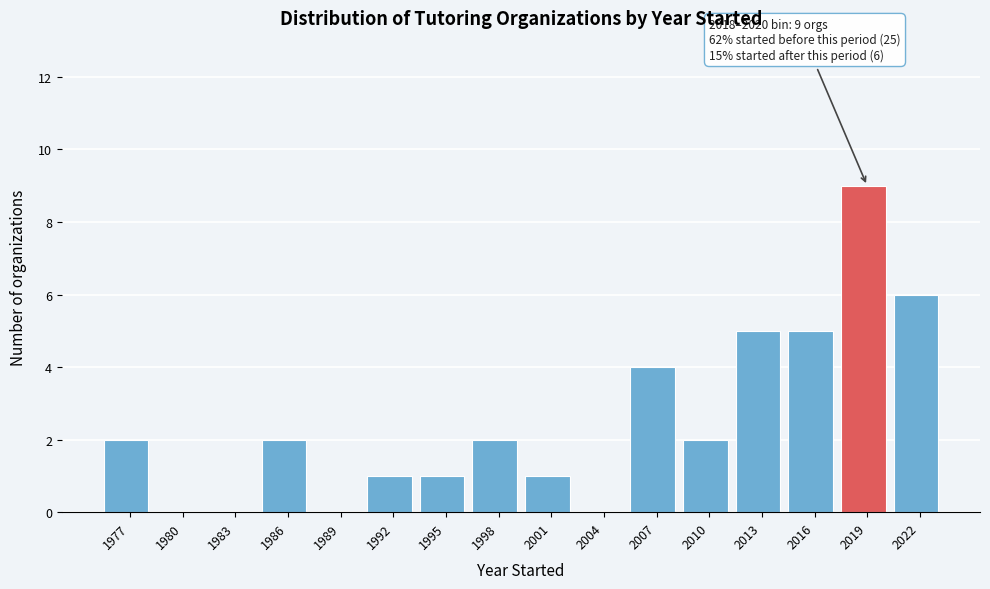

Reading left to right, transcribe all the data shown in this chart.

1977=2	1980=0	1983=0	1986=2	1989=0	1992=1	1995=1	1998=2	2001=1	2004=0	2007=4	2010=2	2013=5	2016=5	2019=9	2022=6